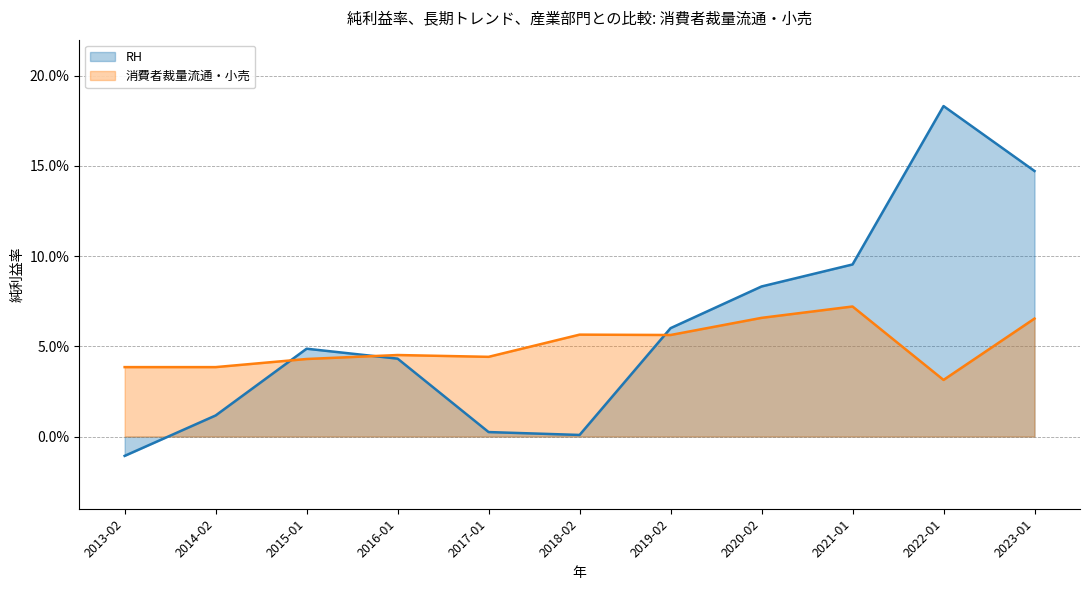

What is the maximum value shown in the chart?

0.2